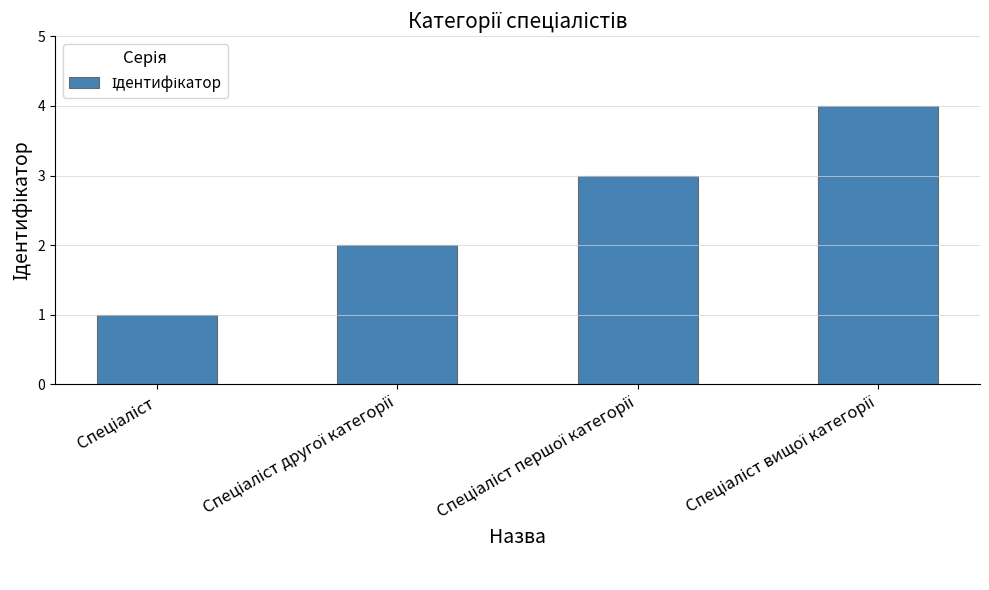

Count the number of data series in this chart.

1